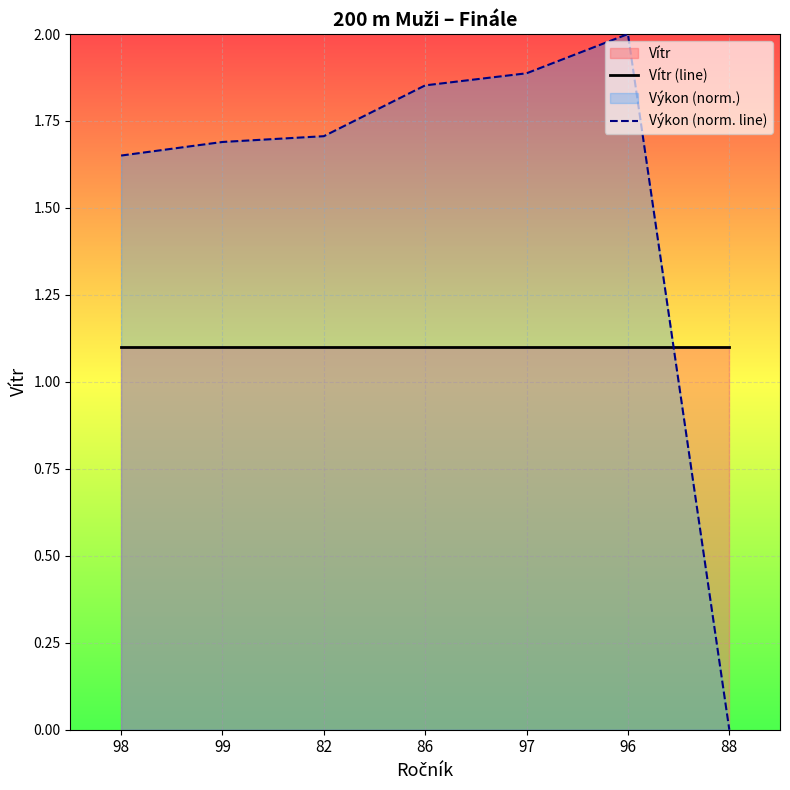

What is the sum of all Vítr (line) values?

7.7